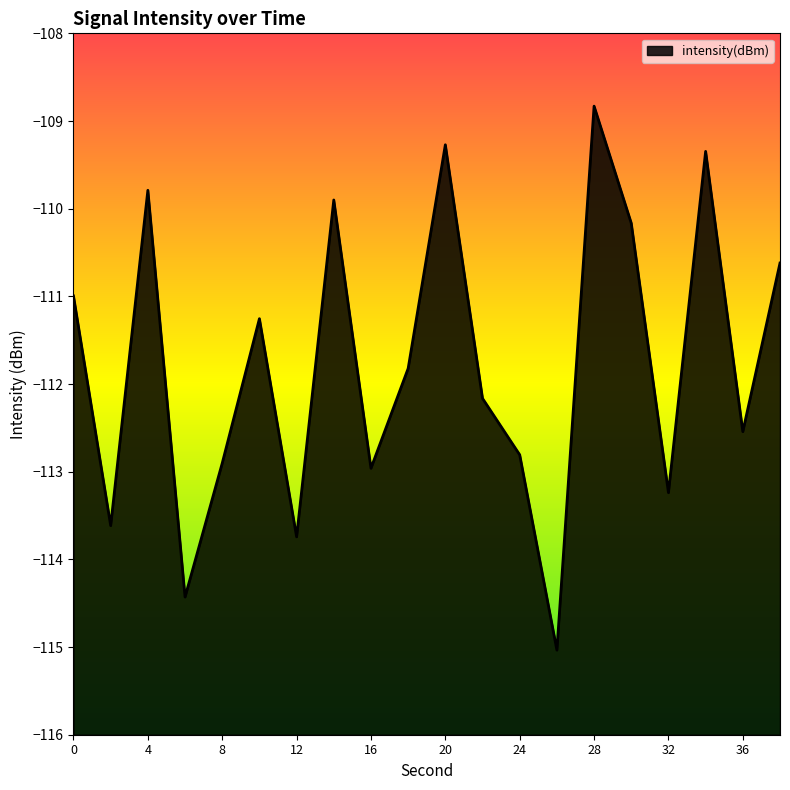

What is the difference between the maximum and minimum values?

6.2